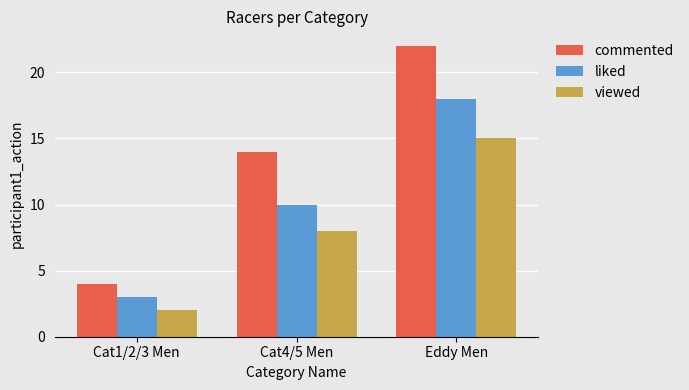

How many values in the commented series are below 14?

1